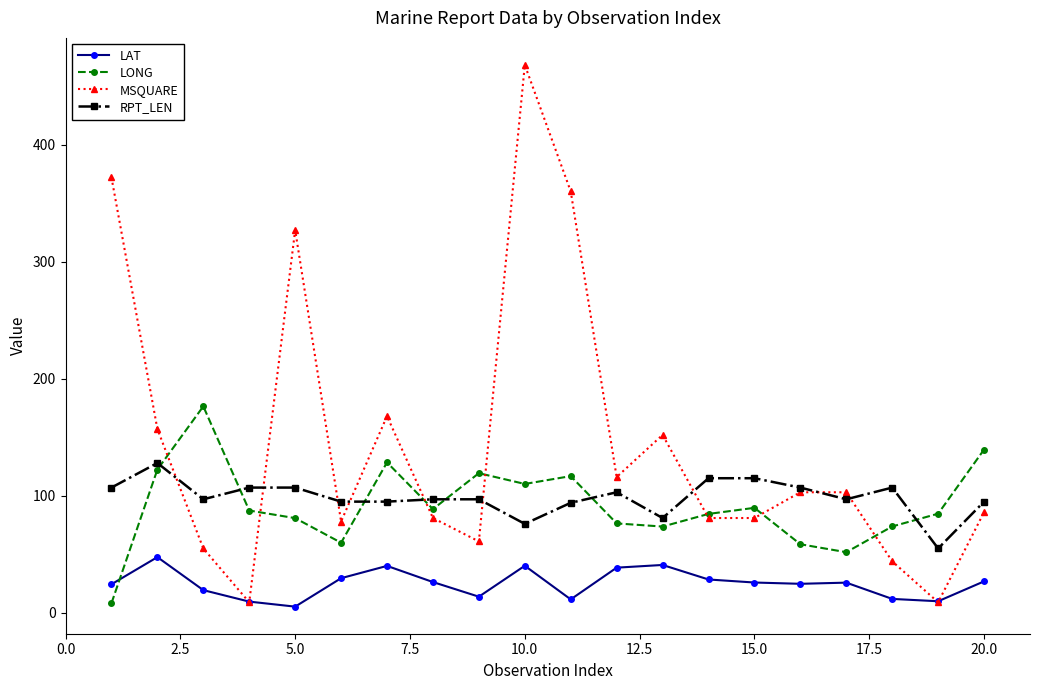

Which series has the largest range (max minus min)?

MSQUARE